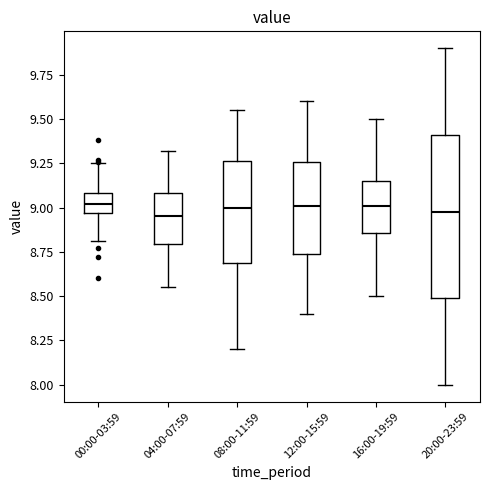

Reading left to right, read every box against the y-axis: the position of its median line, the range the box covers, and the ends of its whiskers. The values are not printed on the chart, so give them approximately, as read against the axis.

00:00-03:59: median 9.00, box 8.95 to 9.10, whiskers 8.80 to 9.25
04:00-07:59: median 8.95, box 8.80 to 9.10, whiskers 8.55 to 9.30
08:00-11:59: median 9.00, box 8.70 to 9.25, whiskers 8.20 to 9.55
12:00-15:59: median 9.00, box 8.75 to 9.25, whiskers 8.40 to 9.60
16:00-19:59: median 9.00, box 8.85 to 9.15, whiskers 8.50 to 9.50
20:00-23:59: median 9.00, box 8.50 to 9.40, whiskers 8.00 to 9.90